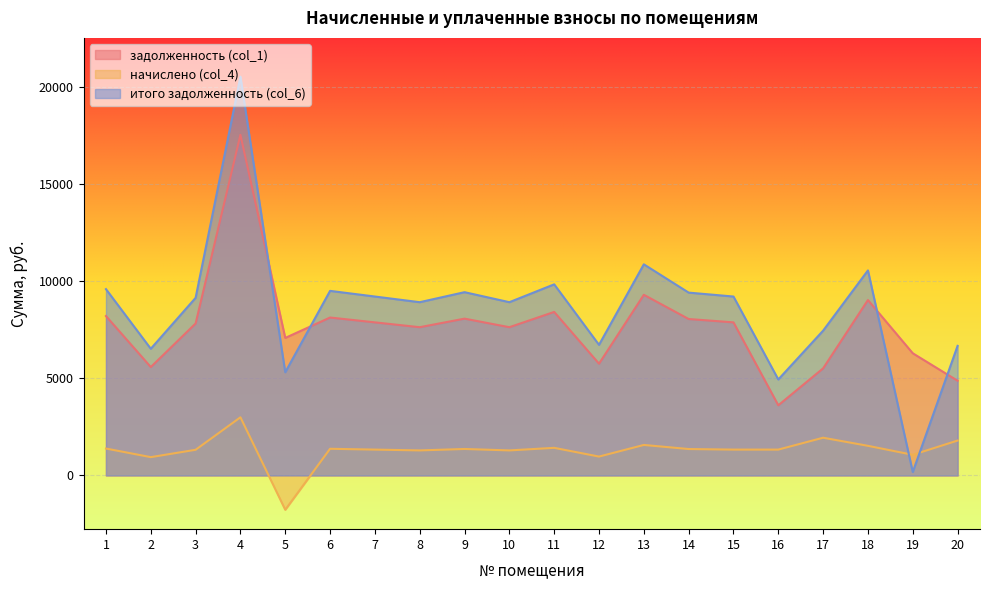

What is the difference between the итого задолженность (col_6) values at 15 and 18?

1346.4